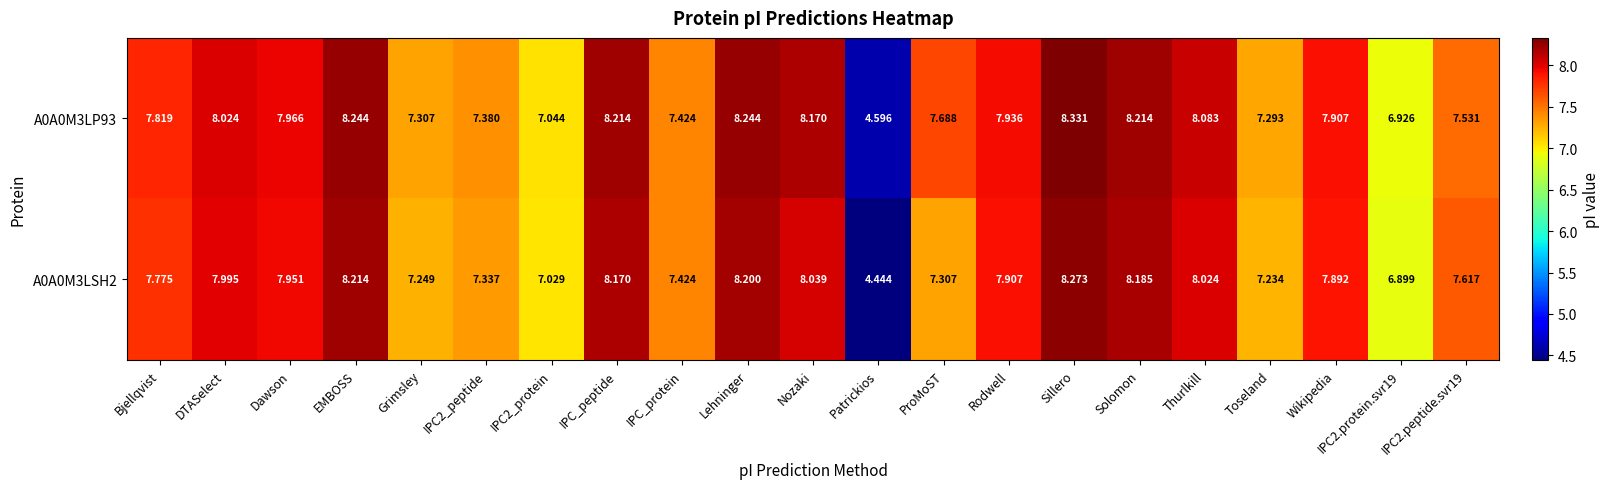

List the series in order of their overall mean, lowest first.

A0A0M3LSH2, A0A0M3LP93